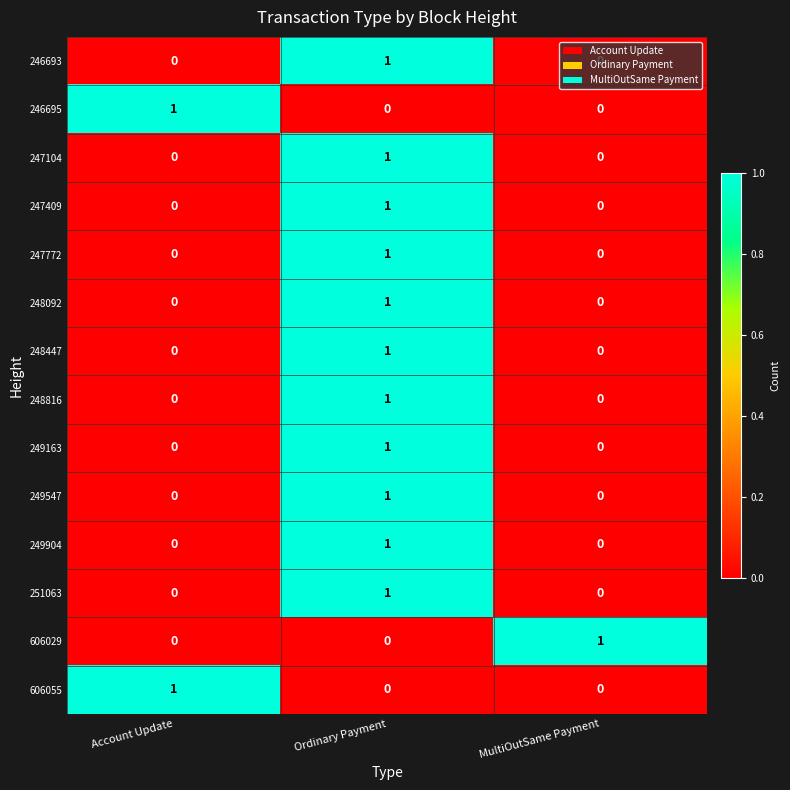

Count the number of data series in this chart.

14